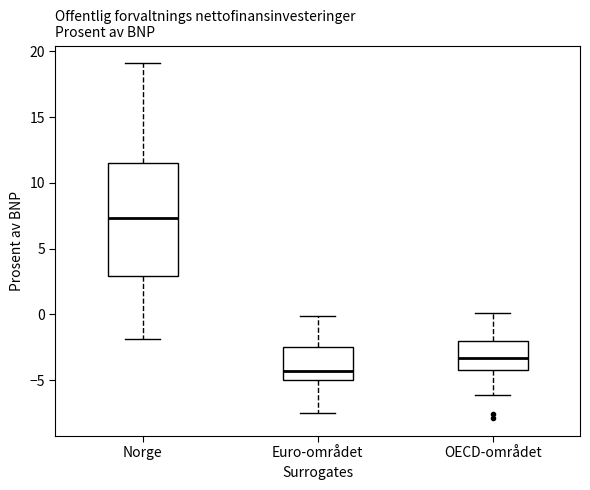

Reading left to right, read every box against the y-axis: the position of its median line, the range the box covers, and the ends of its whiskers. The values are not printed on the chart, so give them approximately, as read against the axis.

Norge: median 7.5, box 3.0 to 11.5, whiskers -2.0 to 19.0
Euro-området: median -4.5, box -5.0 to -2.5, whiskers -7.5 to 0.0
OECD-området: median -3.5, box -4.0 to -2.0, whiskers -6.0 to 0.0